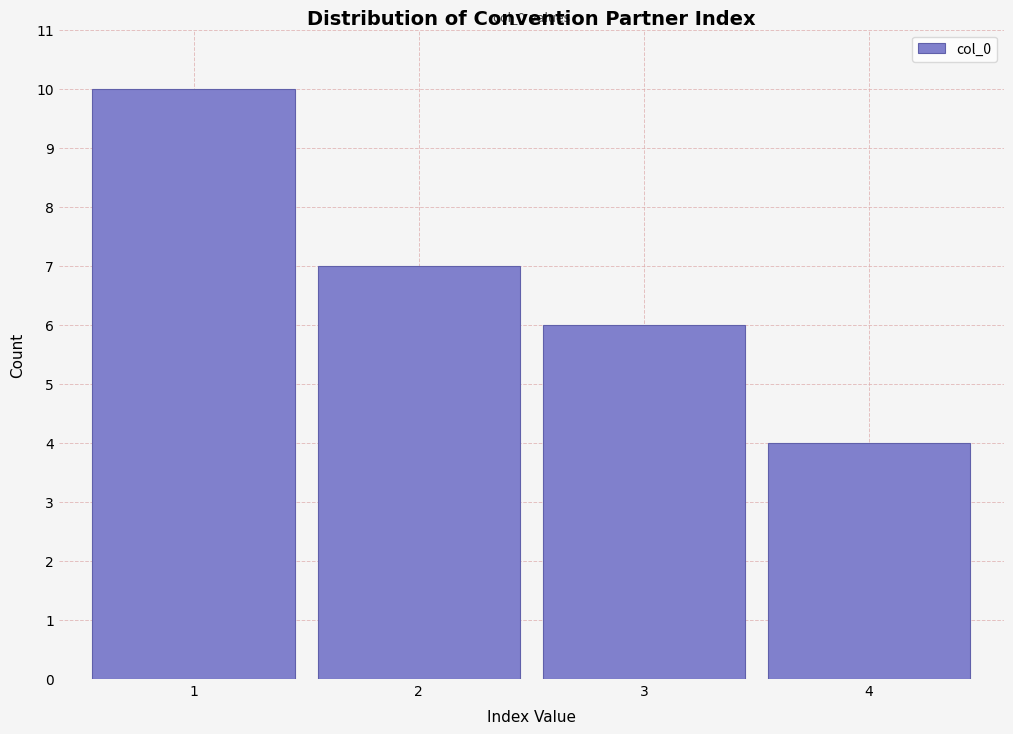

Over which range of the x-axis is the bar tallest?

0.5 to 1.5